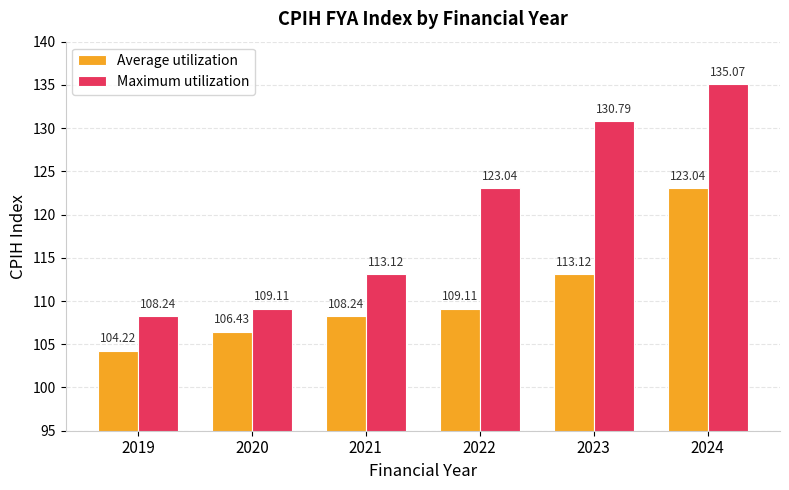

At which label does Maximum utilization first exceed 123?

2022